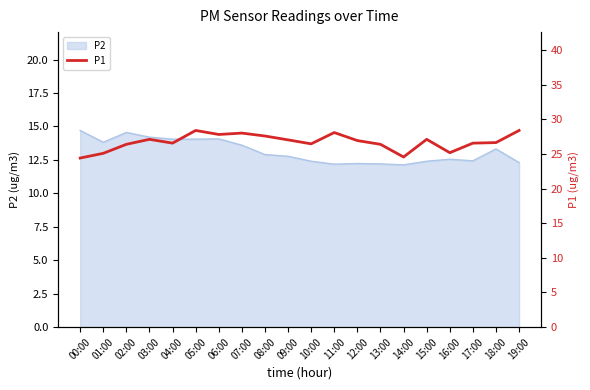

Reading right to left, list all the values displayed in this chart.

28.4	26.6	26.6	25.2	27.1	24.6	26.4	26.9	28.1	26.4	27.0	27.6	28.0	27.8	28.4	26.6	27.1	26.4	25.1	24.4